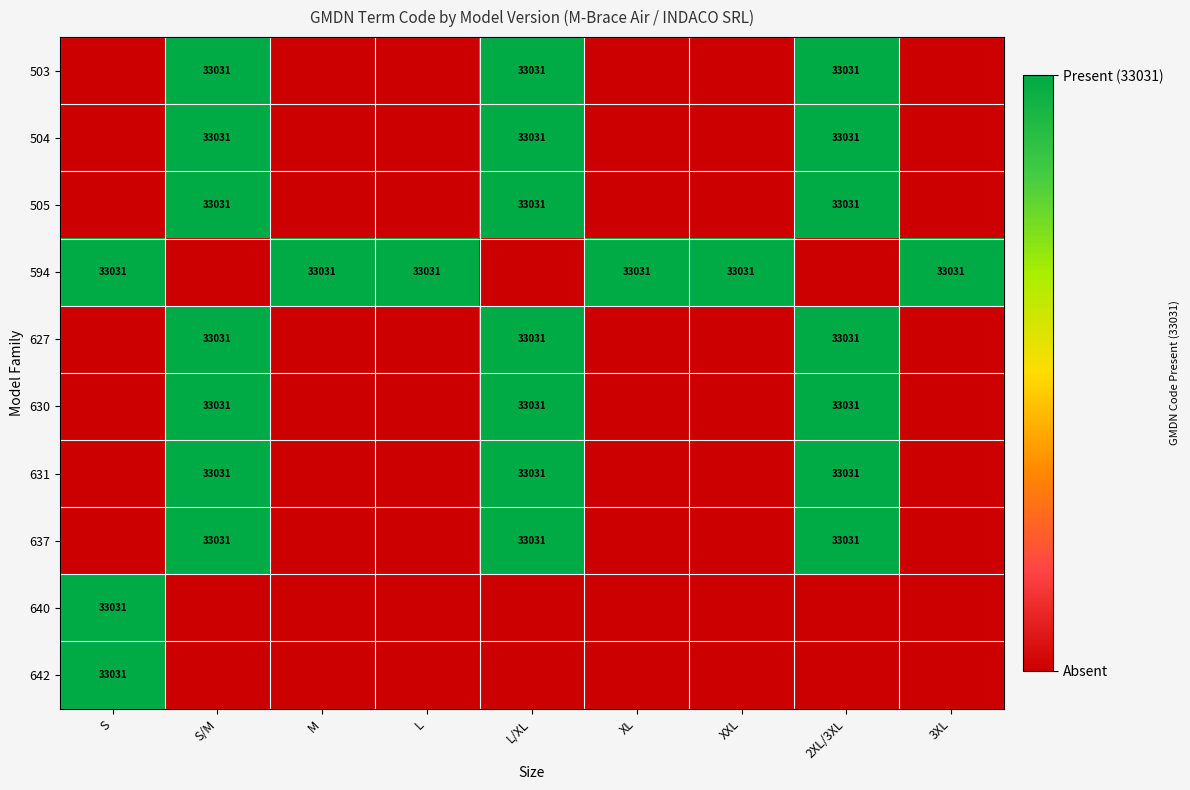

The 504 series shows 33031 at 2XL/3XL. True or false?

True